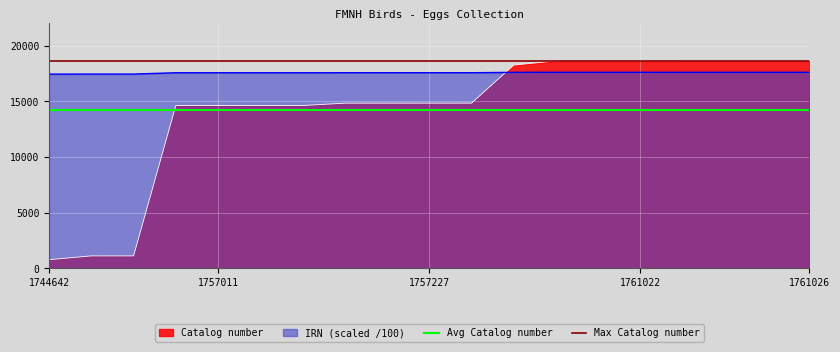

True or false: Avg Catalog number and Max Catalog number intersect in this chart.

False